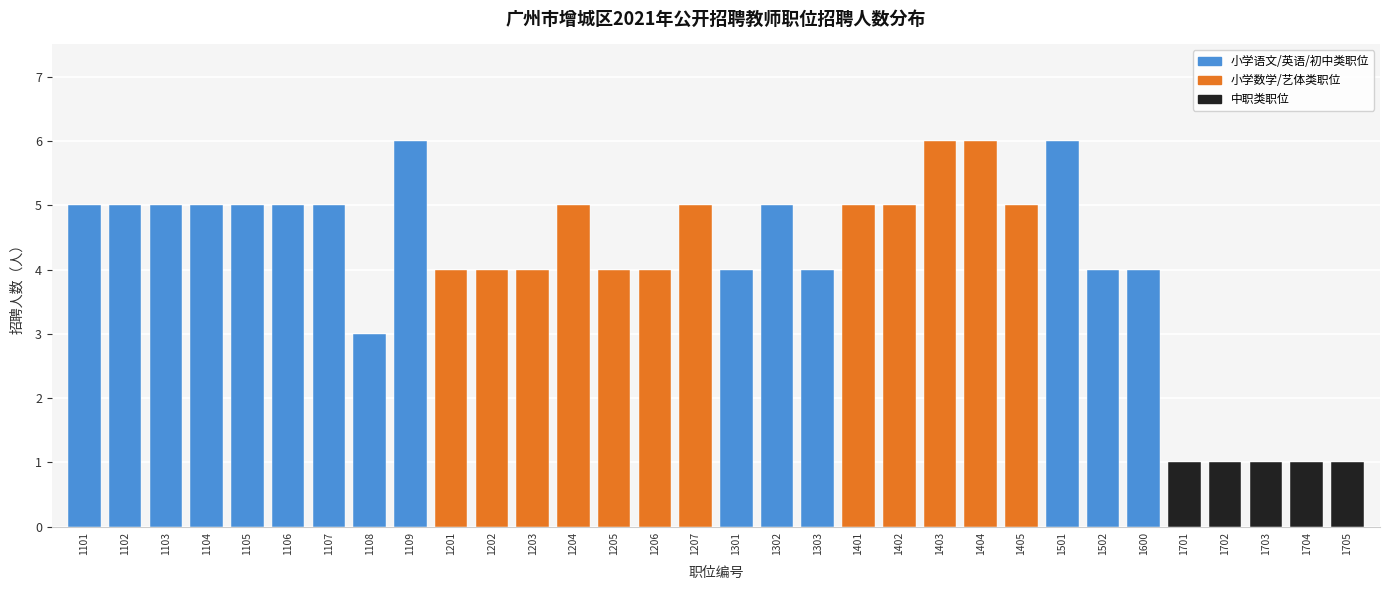

What is the value of the 13th bar from the left?

5